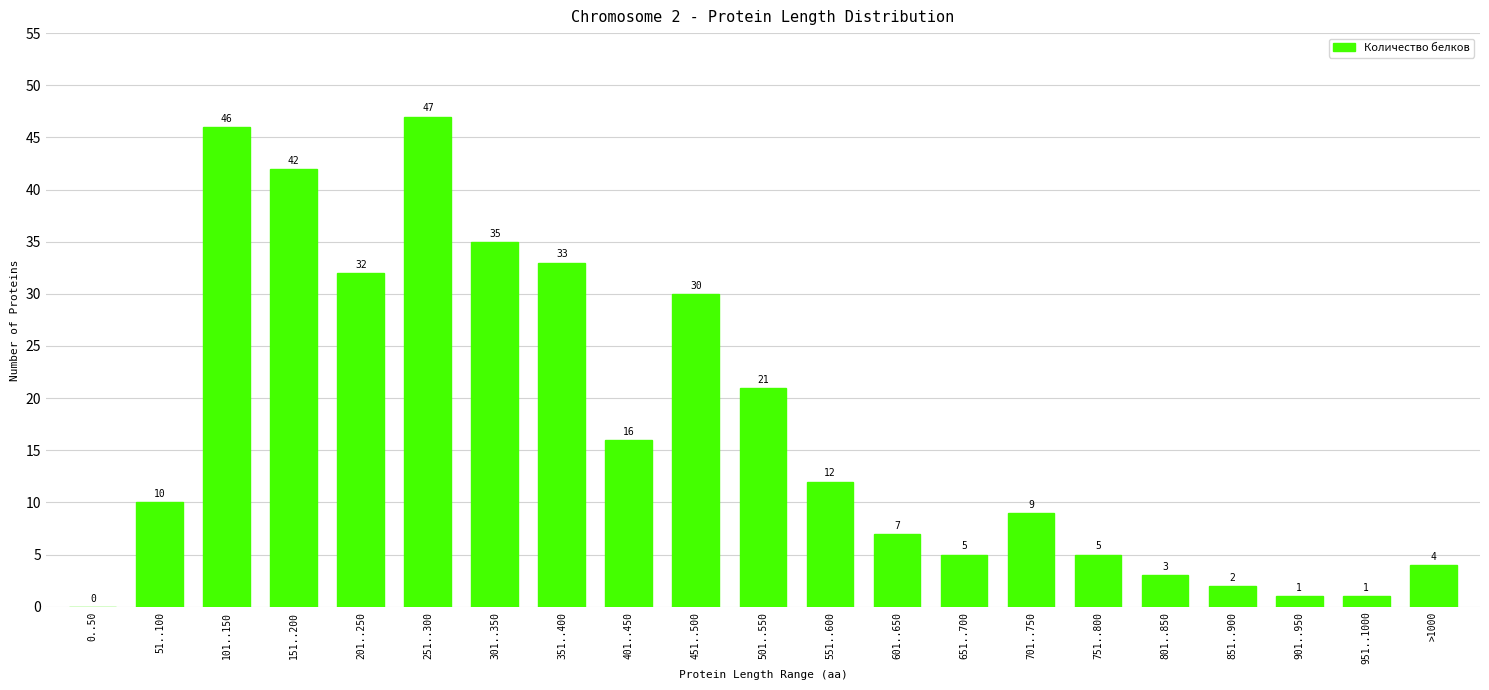

Reading right to left, transcribe all the data shown in this chart.

4	1	1	2	3	5	9	5	7	12	21	30	16	33	35	47	32	42	46	10	0